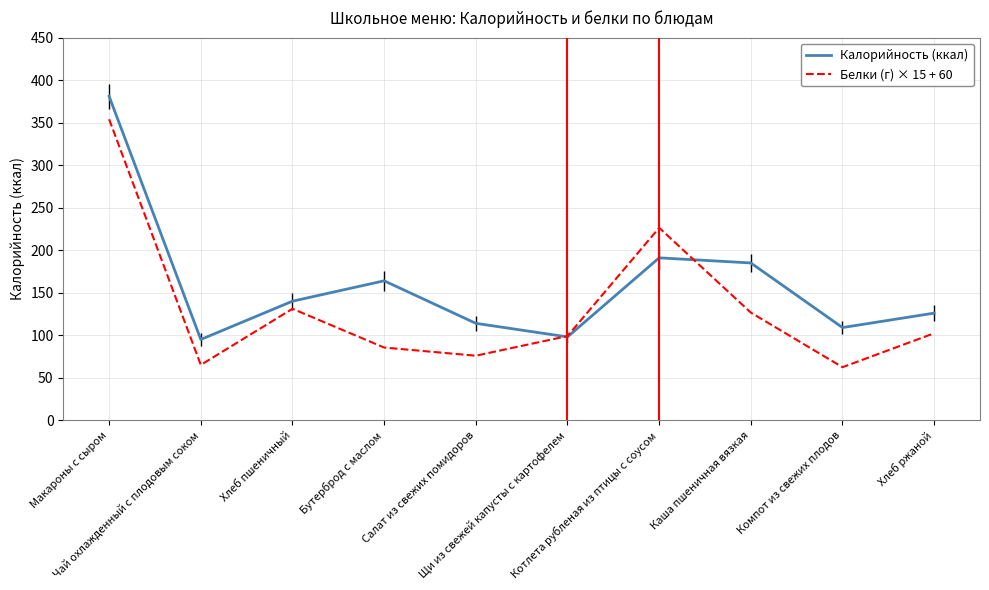

Which series has the largest total across all categories?

Калорийность (ккал)